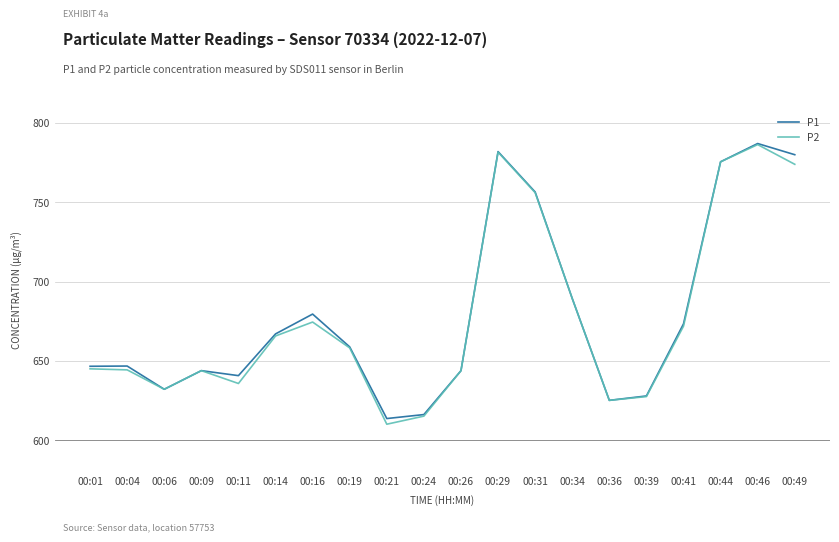

What is the total value across all series at 00:06?

1264.1